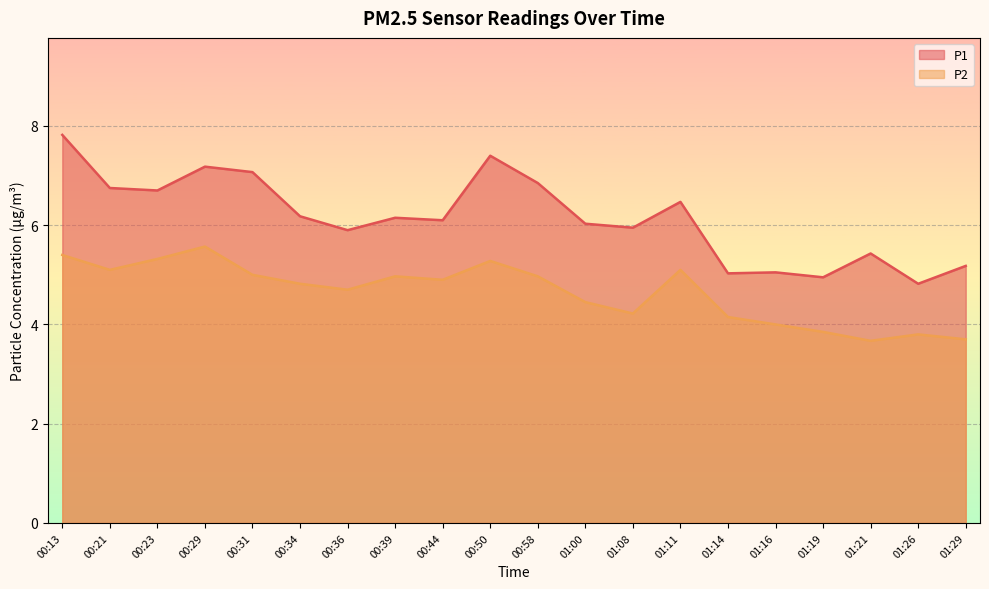

At which label does P1 first exceed 6?

00:13